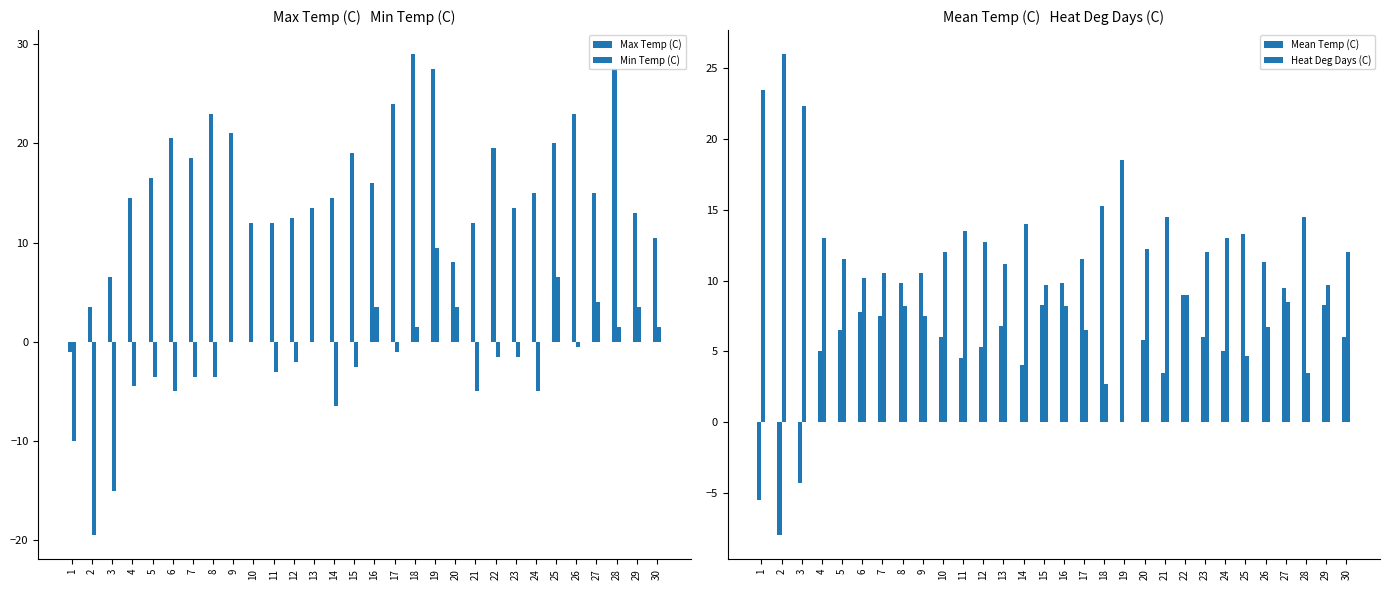

Reading left to right, what are all the values shown in this chart?

Max Temp (C): -1.0	3.5	6.5	14.5	16.5	20.5	18.5	23.0	21.0	12.0	12.0	12.5	13.5	14.5	19.0	16.0	24.0	29.0	27.5	8.0	12.0	19.5	13.5	15.0	20.0	23.0	15.0	27.5	13.0	10.5
Min Temp (C): -10.0	-19.5	-15.0	-4.5	-3.5	-5.0	-3.5	-3.5	0.0	0.0	-3.0	-2.0	0.0	-6.5	-2.5	3.5	-1.0	1.5	9.5	3.5	-5.0	-1.5	-1.5	-5.0	6.5	-0.5	4.0	1.5	3.5	1.5
Mean Temp (C): -5.5	-8.0	-4.3	5.0	6.5	7.8	7.5	9.8	10.5	6.0	4.5	5.3	6.8	4.0	8.3	9.8	11.5	15.3	18.5	5.8	3.5	9.0	6.0	5.0	13.3	11.3	9.5	14.5	8.3	6.0
Heat Deg Days (C): 23.5	26.0	22.3	13.0	11.5	10.2	10.5	8.2	7.5	12.0	13.5	12.7	11.2	14.0	9.7	8.2	6.5	2.7	0.0	12.2	14.5	9.0	12.0	13.0	4.7	6.7	8.5	3.5	9.7	12.0